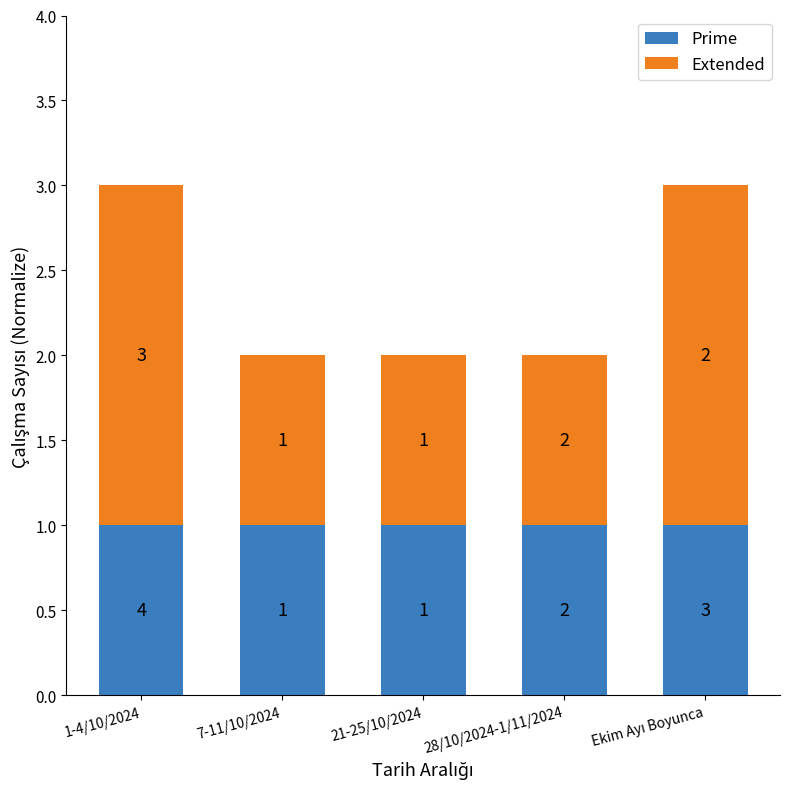

Reading left to right, what are the values for Prime?

1	1	1	1	1